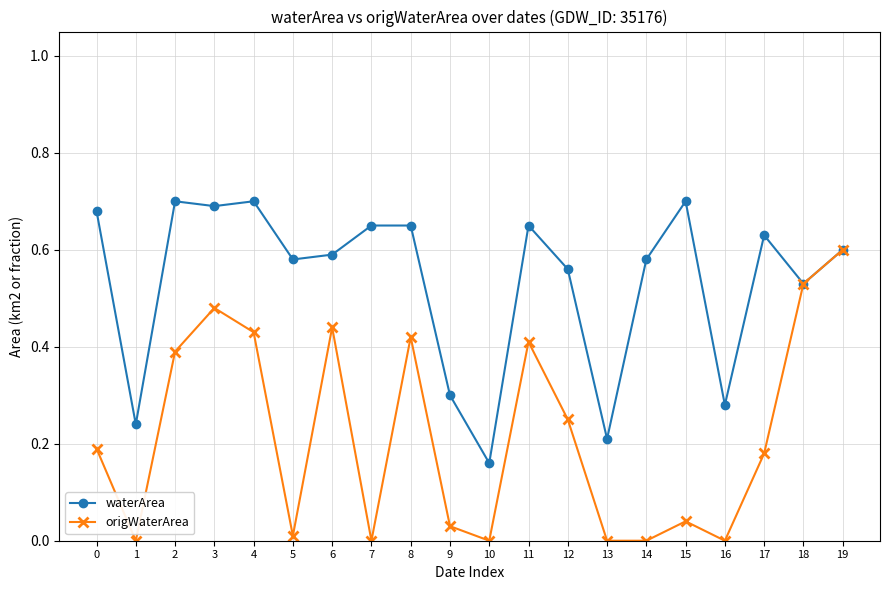

At which label does origWaterArea reach its peak?

19